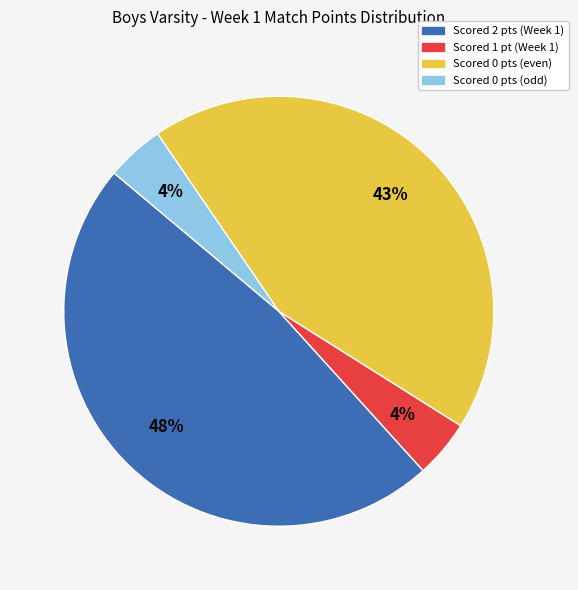

Does any single category account for the majority?

No